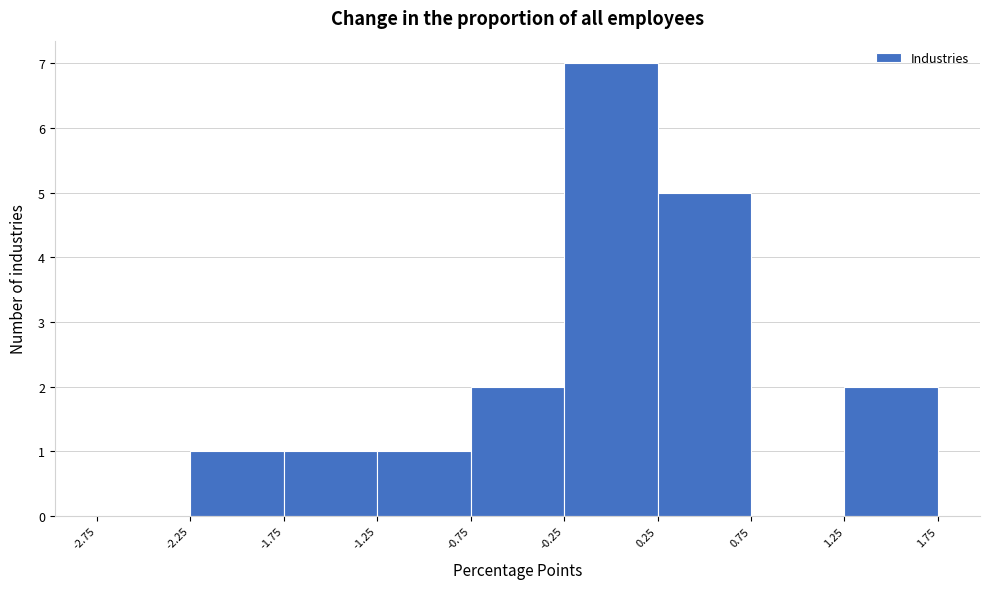

How tall is the bar that spans -2.25 to -1.75 on the x-axis? The values are not printed on the chart, so give them approximately, as read against the axis.

1